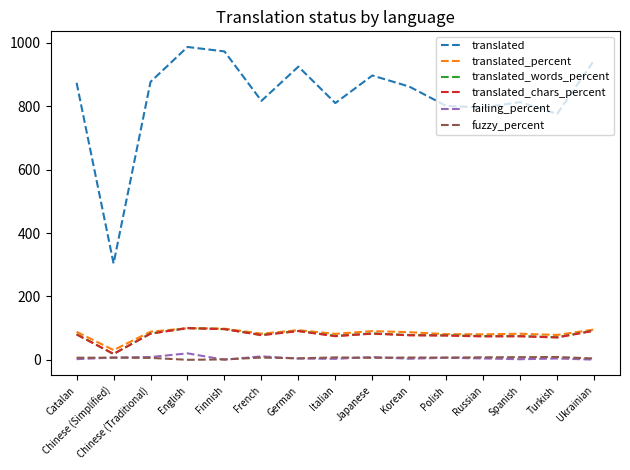

What is the maximum value shown in the chart?

987.0